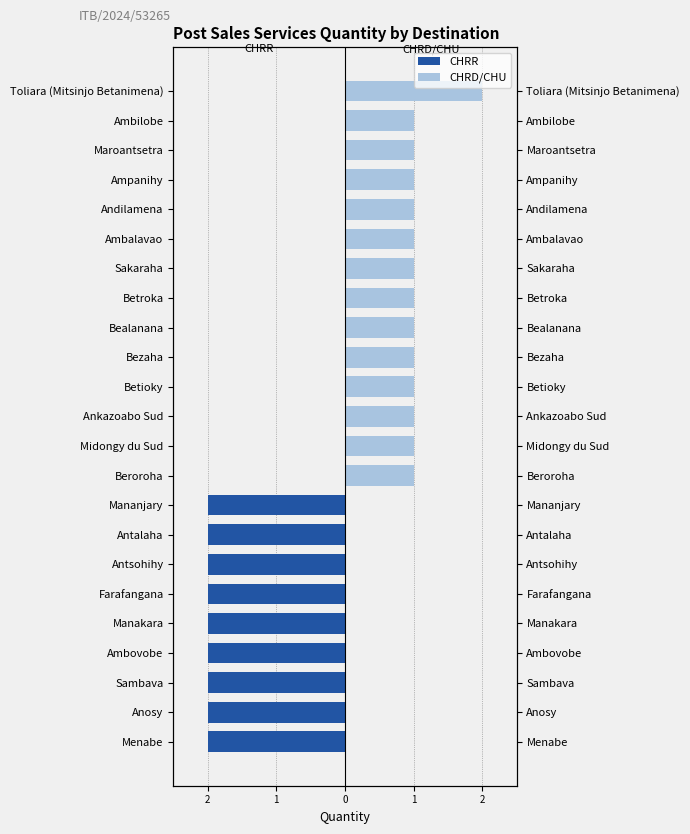

Reading right to left, what are all the values shown in this chart?

CHRR: 0	0	0	0	0	0	0	0	0	0	0	0	0	0	-2	-2	-2	-2	-2	-2	-2	-2	-2
CHRD/CHU: 2	1	1	1	1	1	1	1	1	1	1	1	1	1	0	0	0	0	0	0	0	0	0